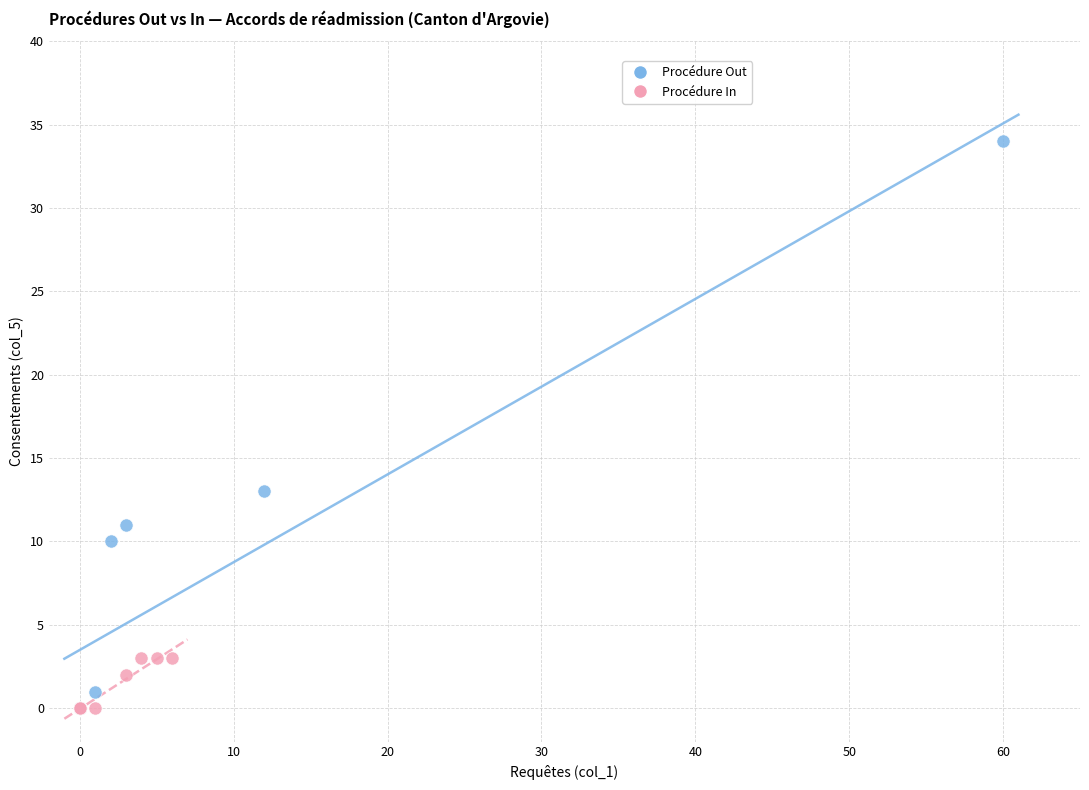

Which series has the widest spread of Y values?

Procédure Out